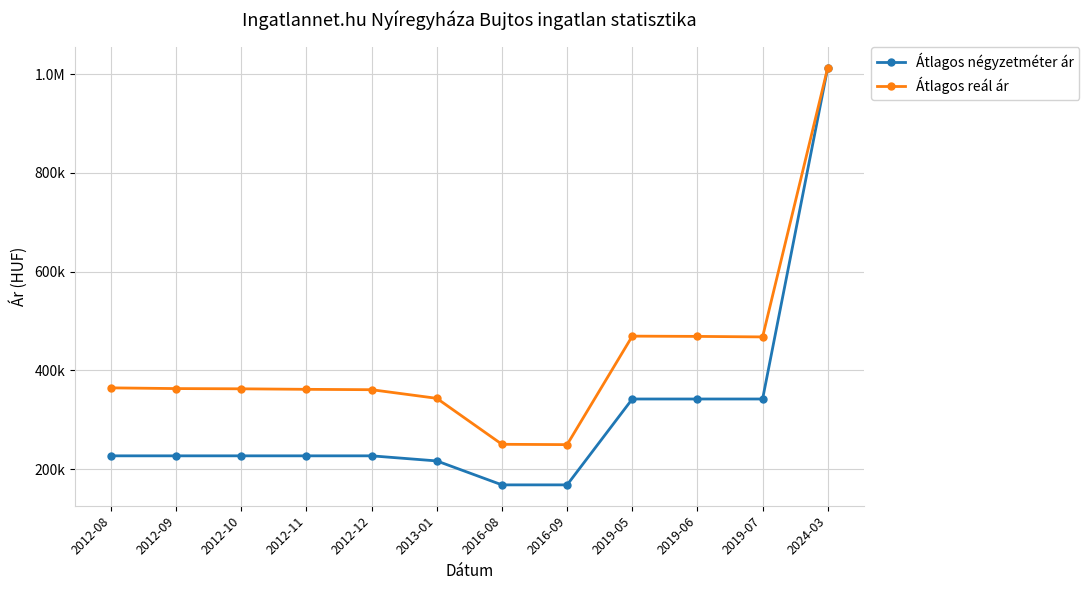

Which series has the largest range (max minus min)?

Átlagos négyzetméter ár